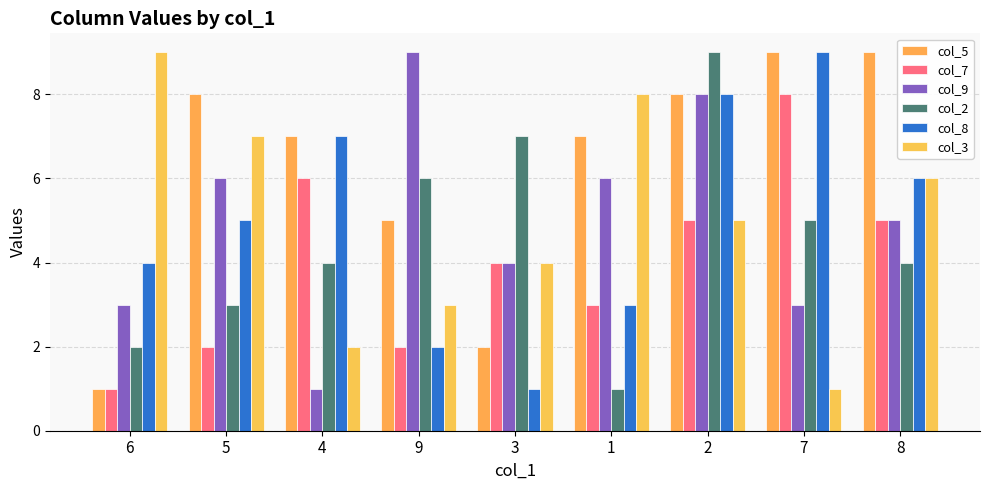

At which label does col_8 first exceed 5?

4